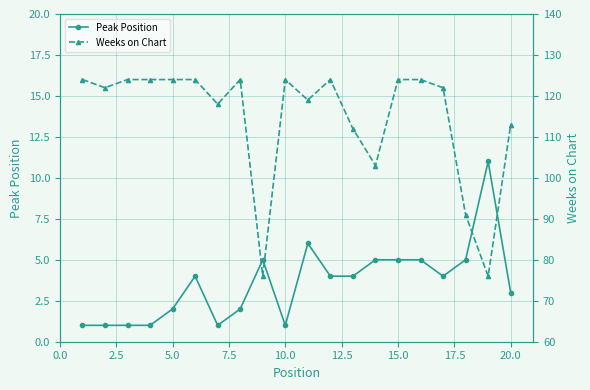

What is the maximum value for Peak Position?

11